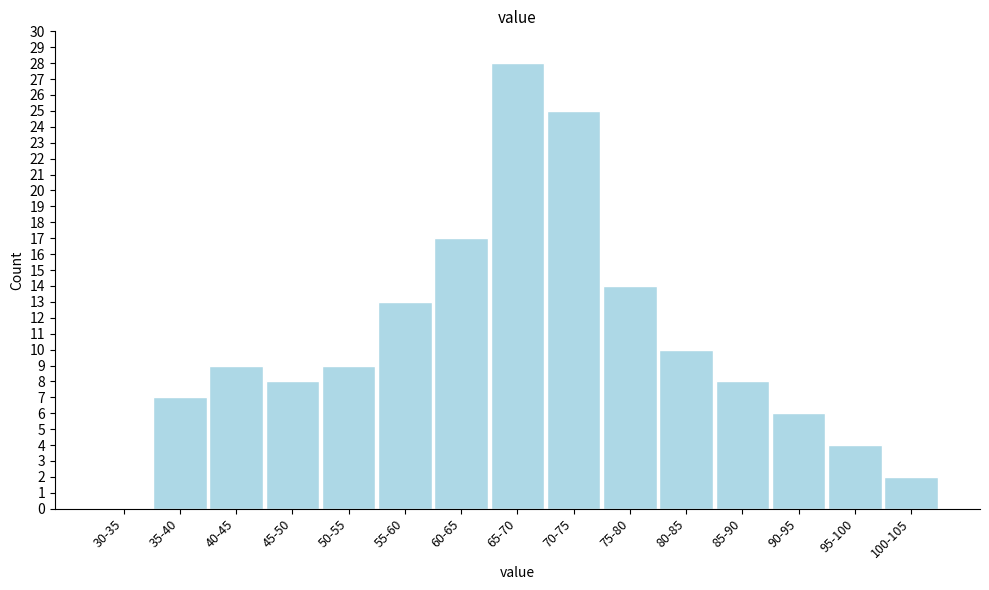

Reading left to right, what are all the values shown in this chart?

30-35=0	35-40=7	40-45=9	45-50=8	50-55=9	55-60=13	60-65=17	65-70=28	70-75=25	75-80=14	80-85=10	85-90=8	90-95=6	95-100=4	100-105=2